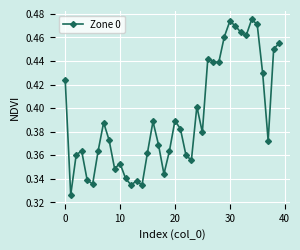

What is the sum of all values?

15.7